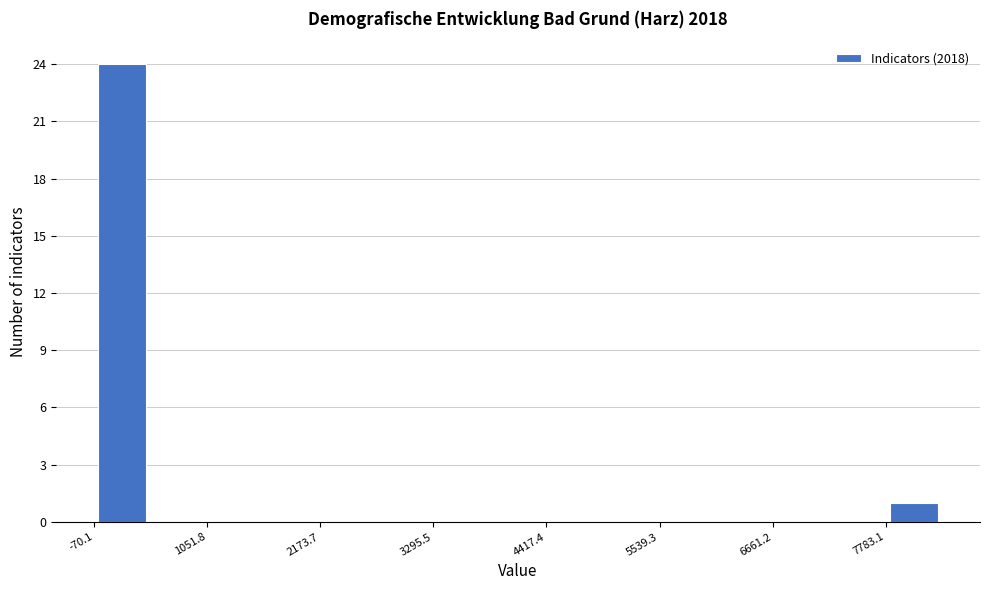

Around what value on the x-axis is the tallest bar? Give the approximate position of its centre, as read against the axis.

200